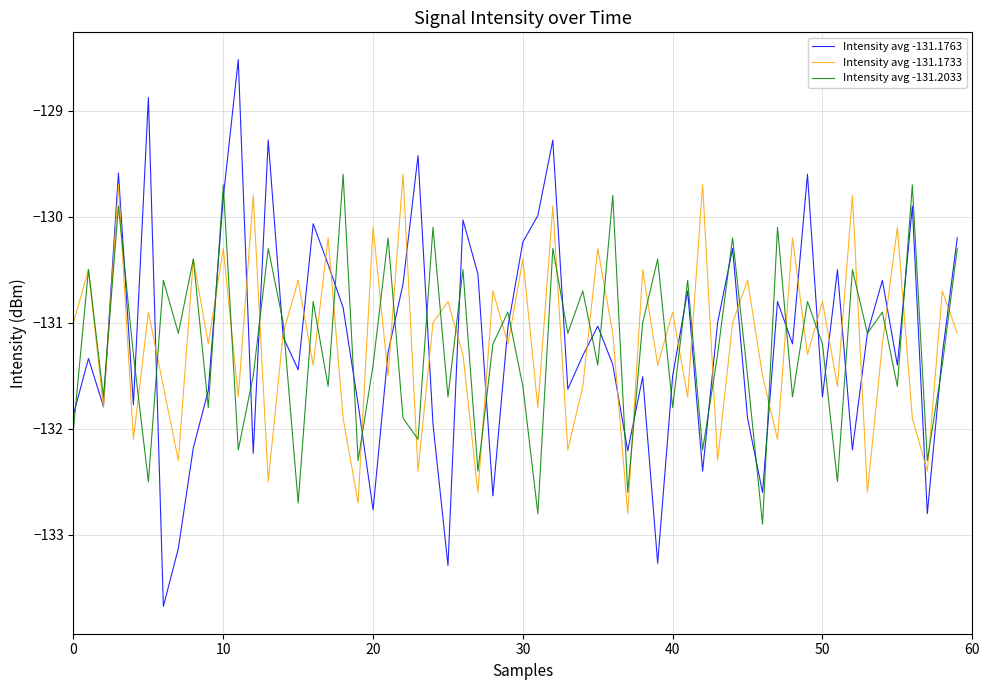

What is the highest value of the Intensity avg -131.1763 series?

-128.5